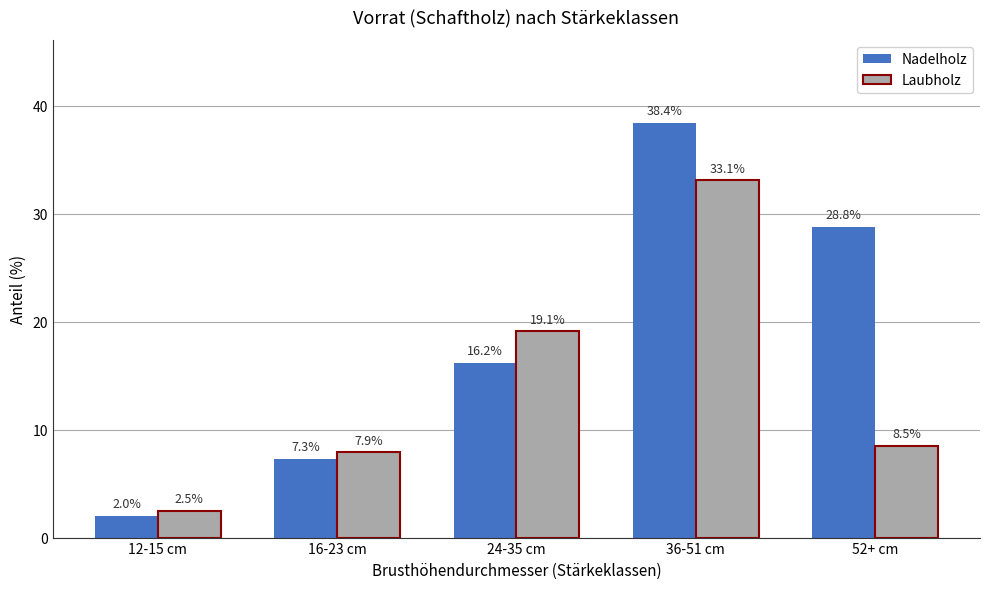

List the labels in order of Laubholz value, smallest first.

12-15 cm, 16-23 cm, 52+ cm, 24-35 cm, 36-51 cm